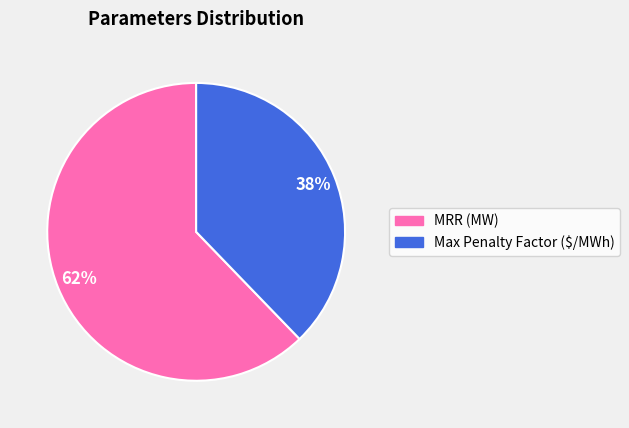

Is the sum of MRR (MW) and Max Penalty Factor ($/MWh) greater than half?

Yes